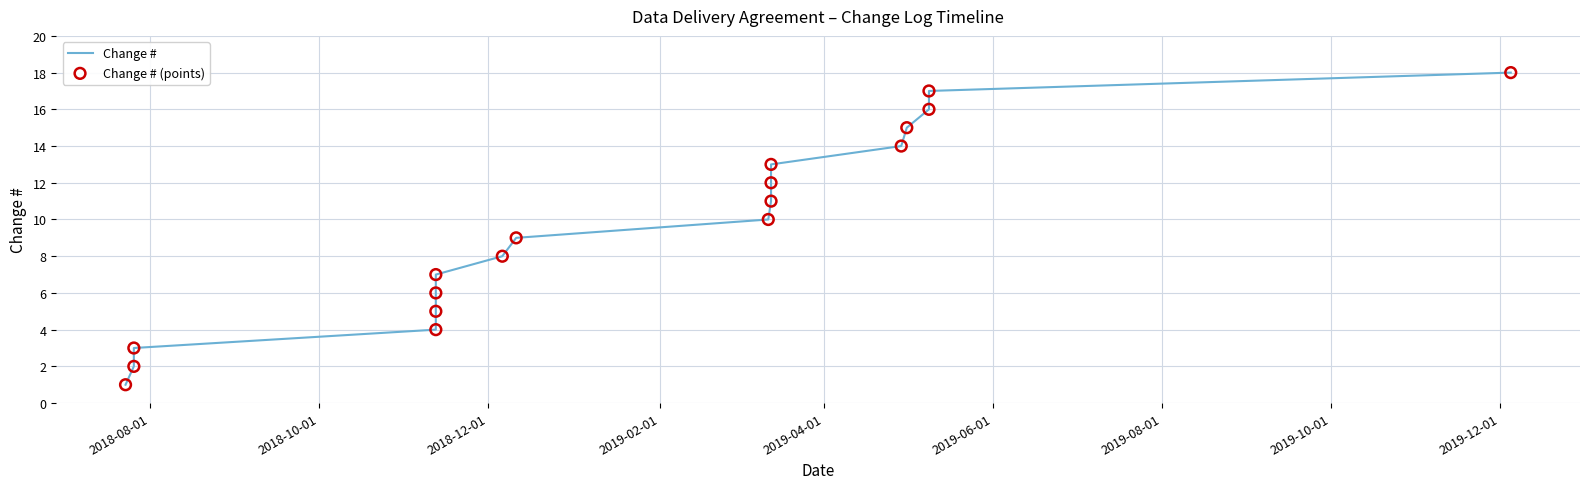

Which series has the largest total across all categories?

Change #